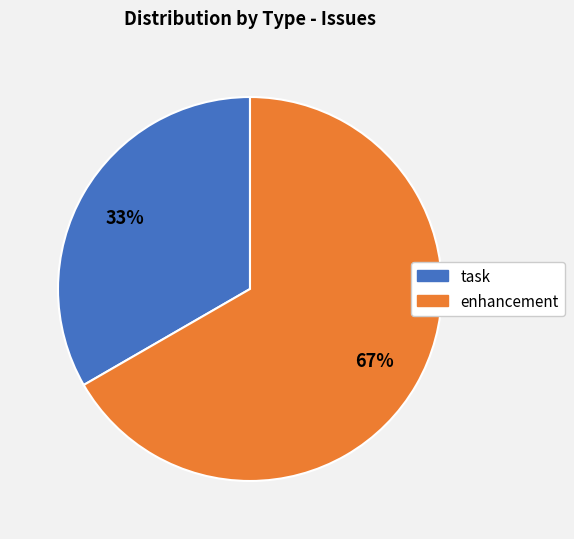

Count the number of slices in the pie.

2